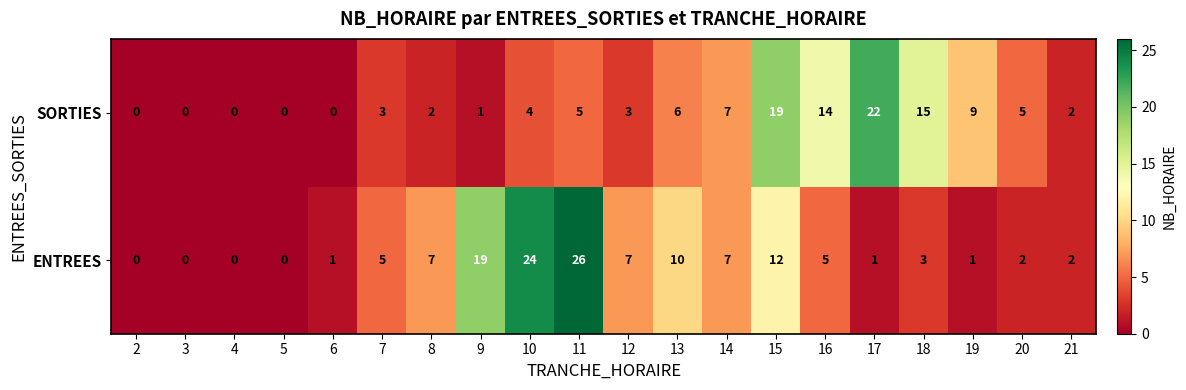

Rank the series by their average value, from highest to lowest.

ENTREES, SORTIES